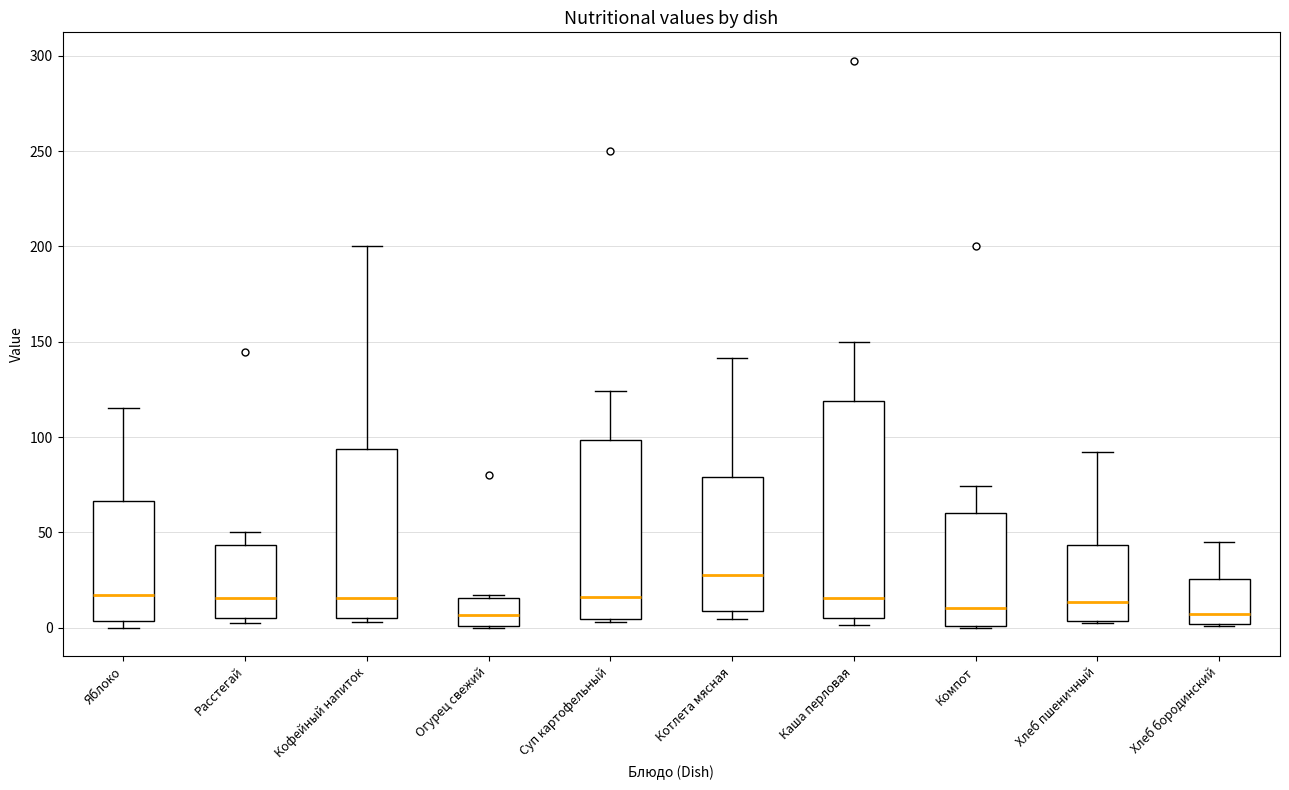

Reading left to right, transcribe this box plot: for each box, give where its median line is, the range the box spans, and where its two whiskers end, as read against the y-axis. The values are not printed on the chart, so give them approximately, as read against the axis.

Яблоко: median 15, box 5 to 65, whiskers 0 to 115
Расстегай: median 15, box 5 to 45, whiskers 0 to 50
Кофейный напиток: median 15, box 5 to 95, whiskers 5 (just below the box's lower edge) to 200
Огурец свежий: median 5, box 0 to 15, whiskers 0 to 15
Суп картофельный: median 15, box 5 to 100, whiskers 5 (just below the box's lower edge) to 125
Котлета мясная: median 30, box 10 to 80, whiskers 5 to 140
Каша перловая: median 15, box 5 to 120, whiskers 0 to 150
Компот: median 10, box 0 to 60, whiskers 0 to 75
Хлеб пшеничный: median 15, box 5 to 45, whiskers 5 to 90
Хлеб бородинский: median 5, box 0 to 25, whiskers 0 to 45